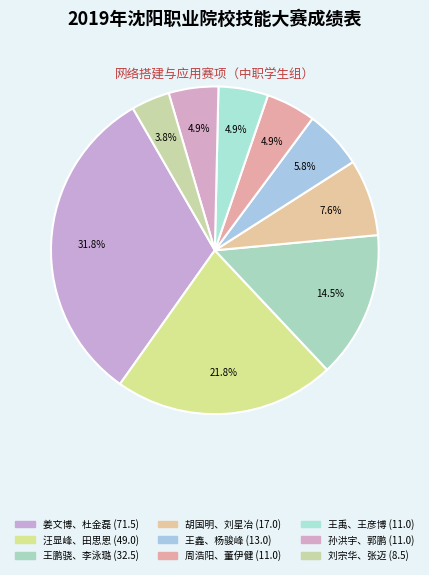

What percentage is the 刘宗华、张迈 slice, to the nearest percent?

4%